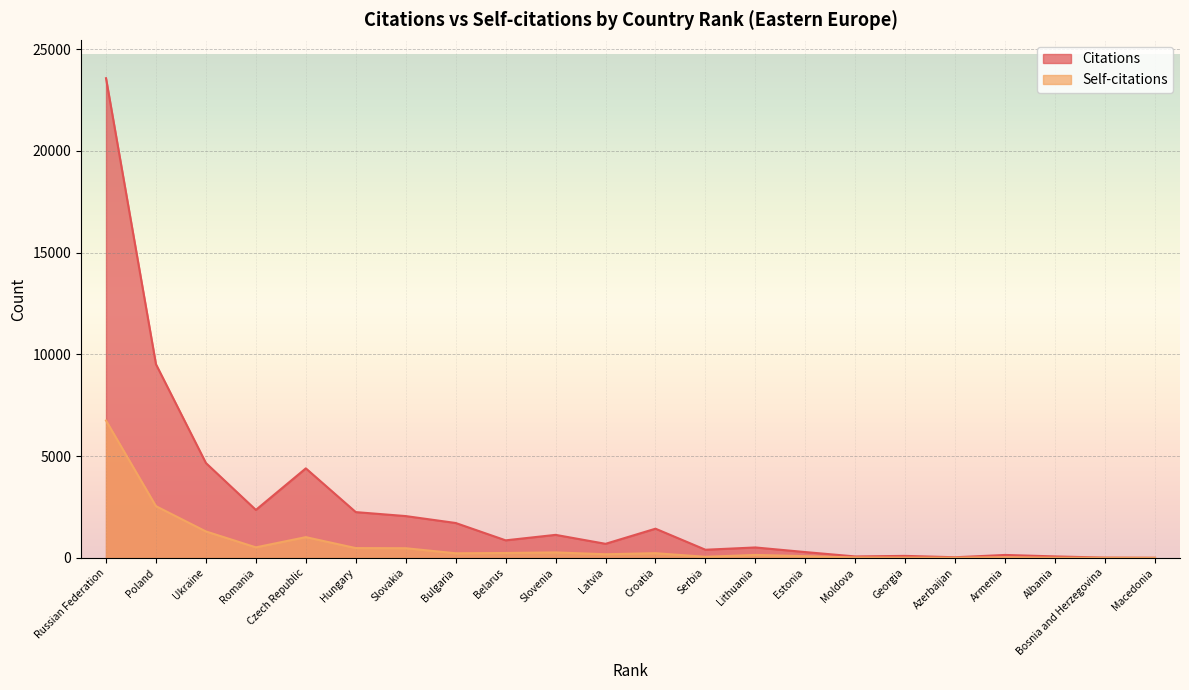

In Self-citations, how many points are lower than both neighbors (excluding endpoints)?

5